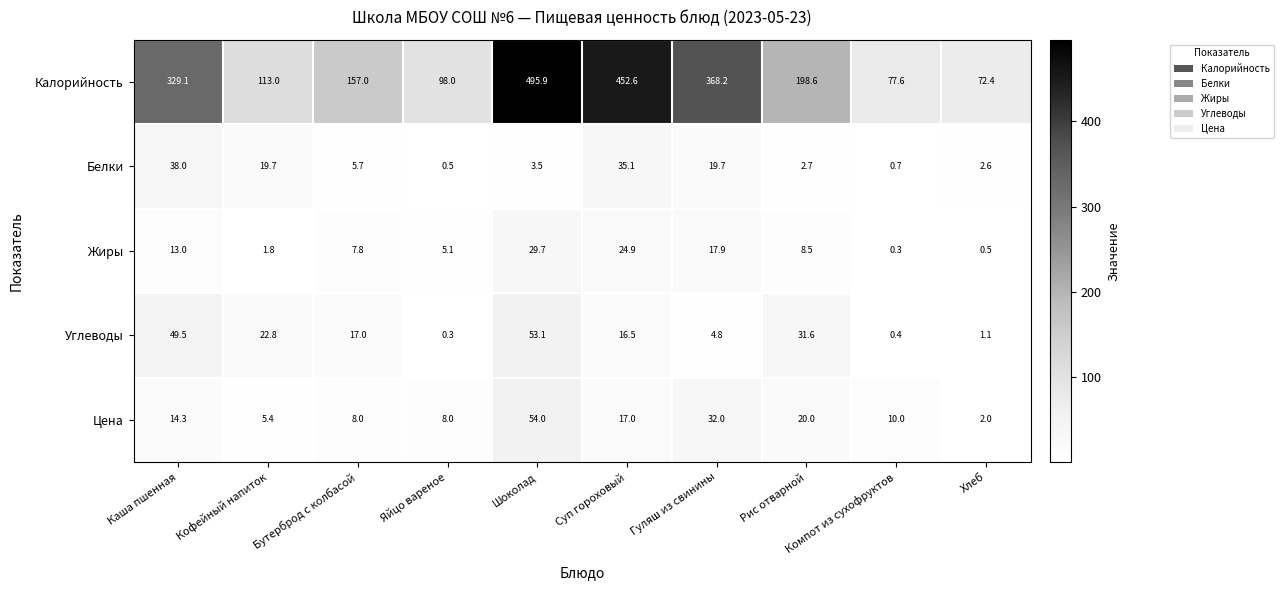

What is the maximum value shown in the chart?

495.9